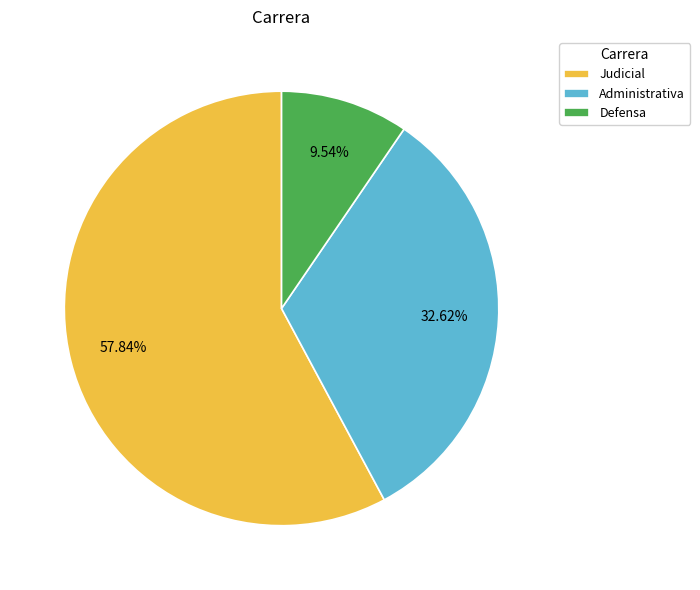

How many segments does this pie chart have?

3